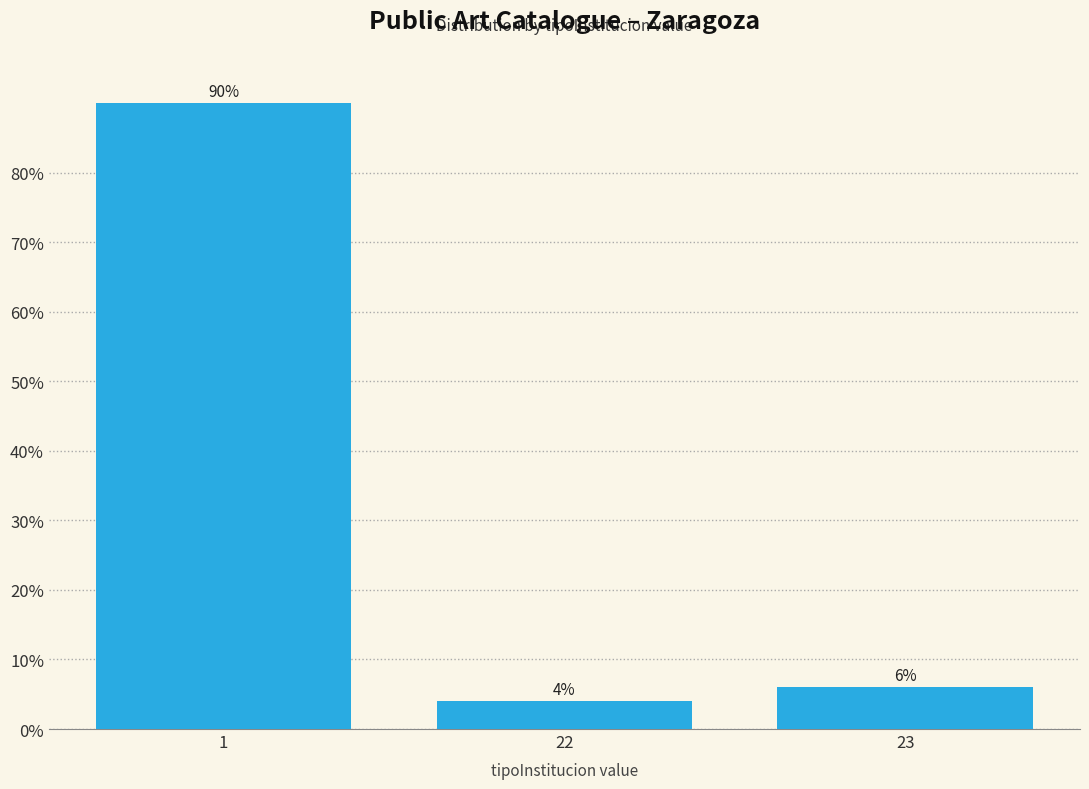

Reading left to right, transcribe all the data shown in this chart.

1=90	22=4	23=6